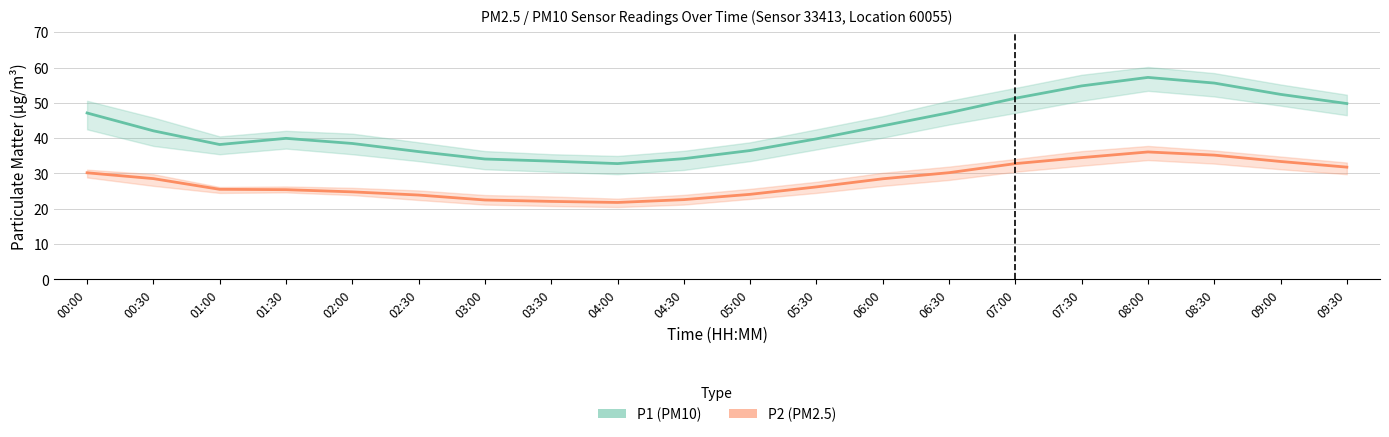

True or false: P2 (PM2.5) has a value of 44.6 at 00:30.

False